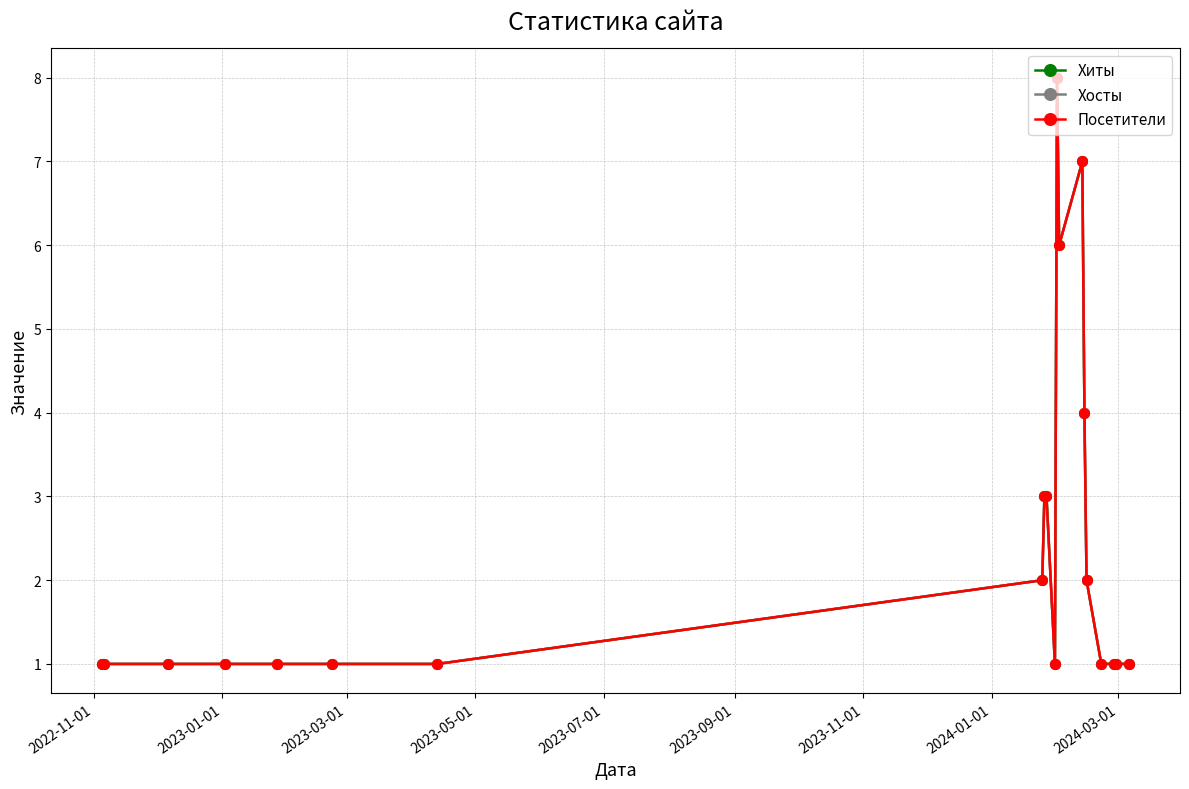

At which category does the chart reach its minimum across all series?

2022-11-01